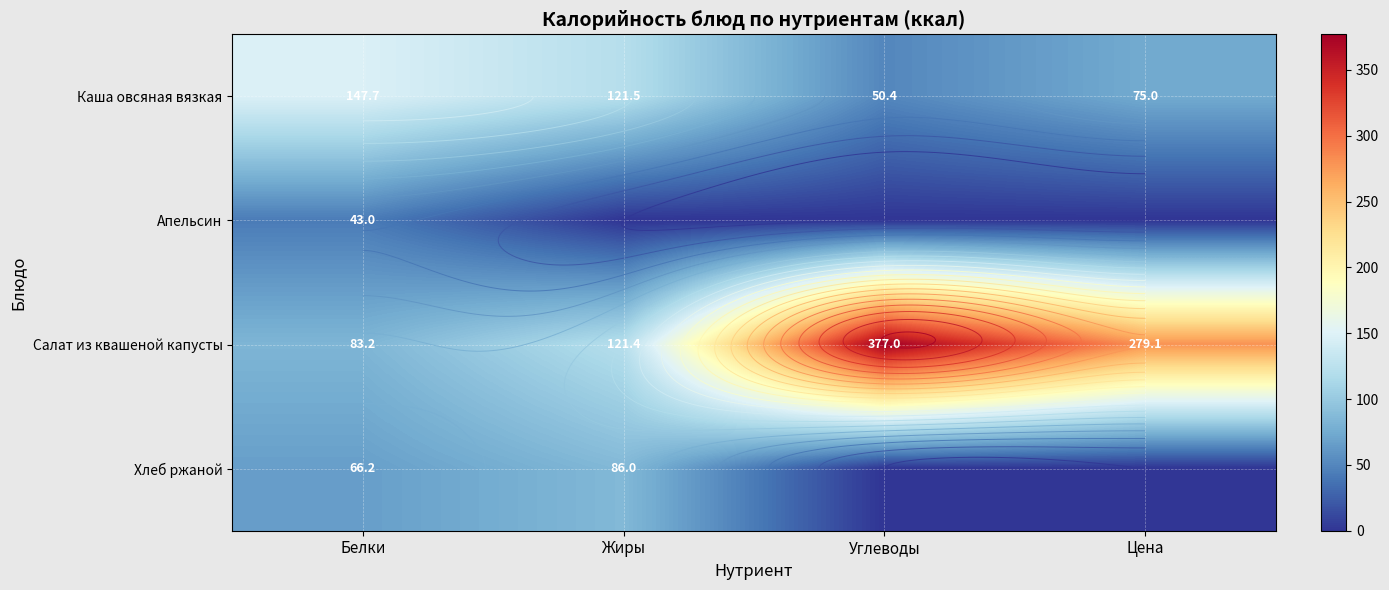

Which has a higher value, Цена or Жиры?

Жиры